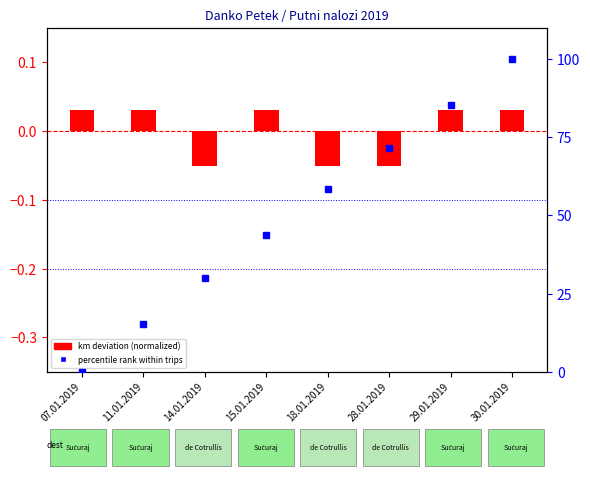

What is the difference between the maximum and minimum values in the percentile rank within trips series?

100.0